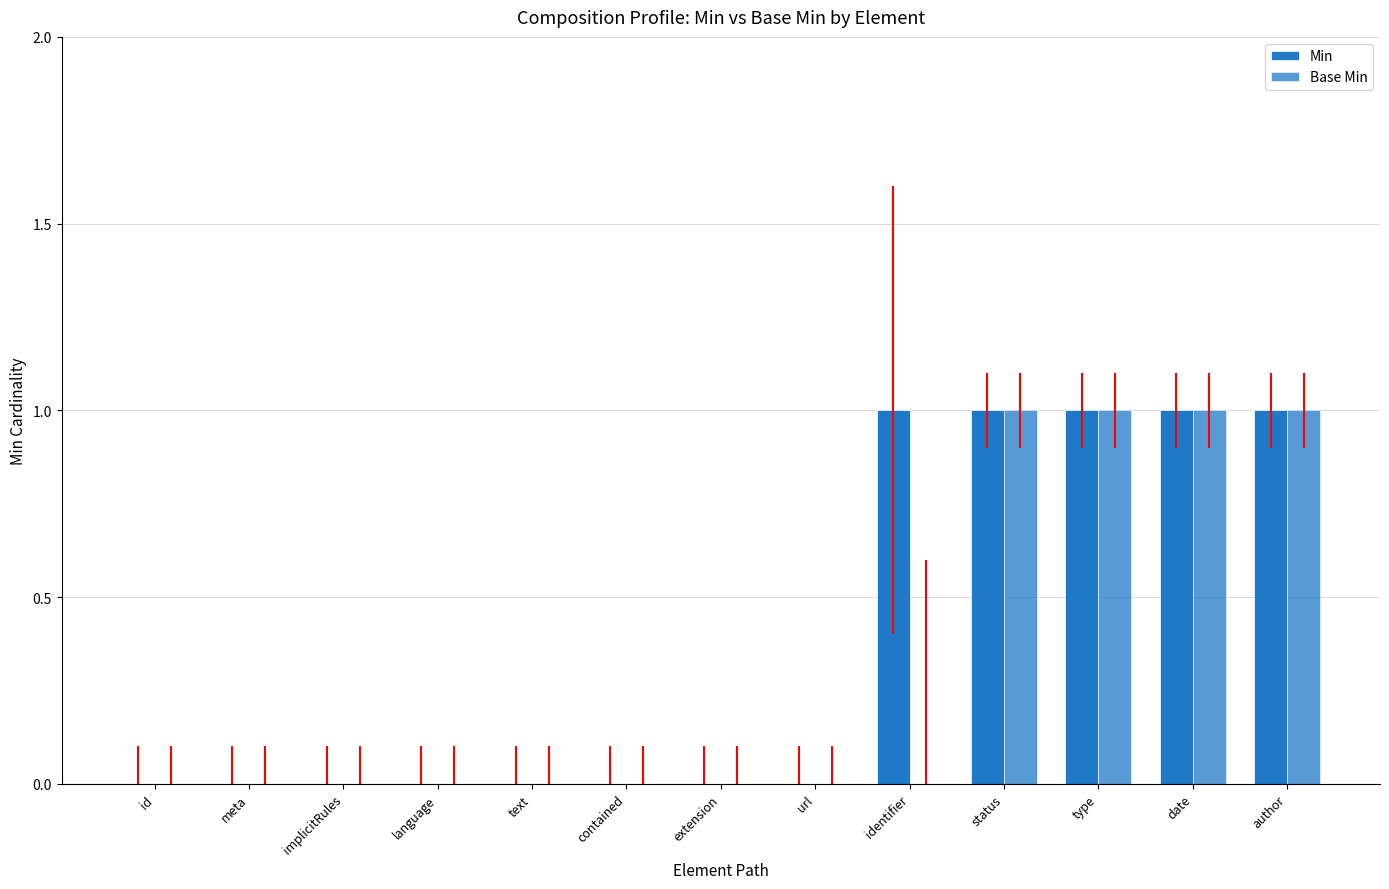

Which series has the largest range (max minus min)?

Min